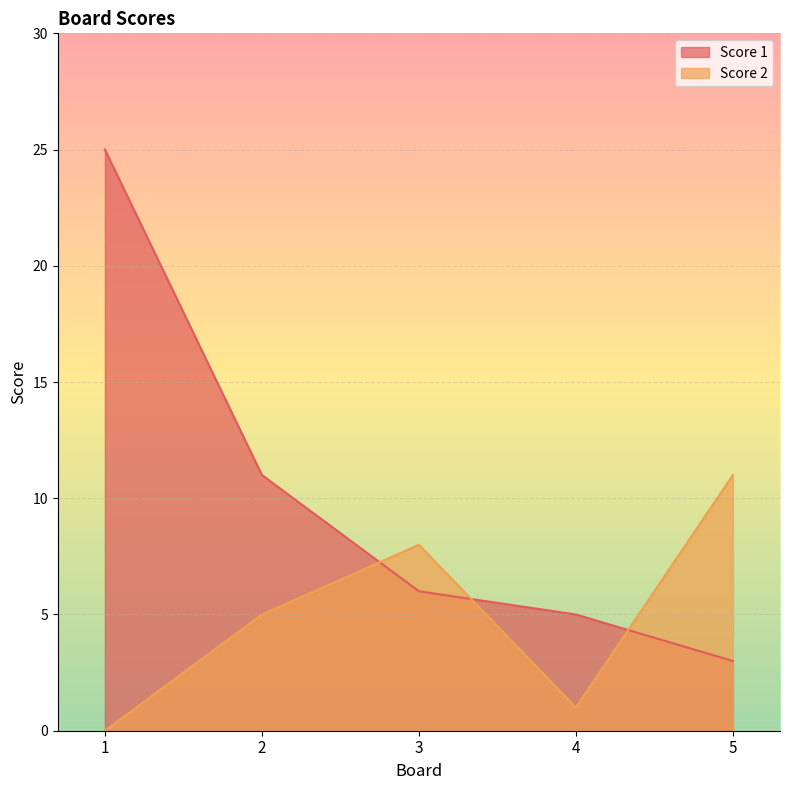

Which series has the largest total across all categories?

Score 1